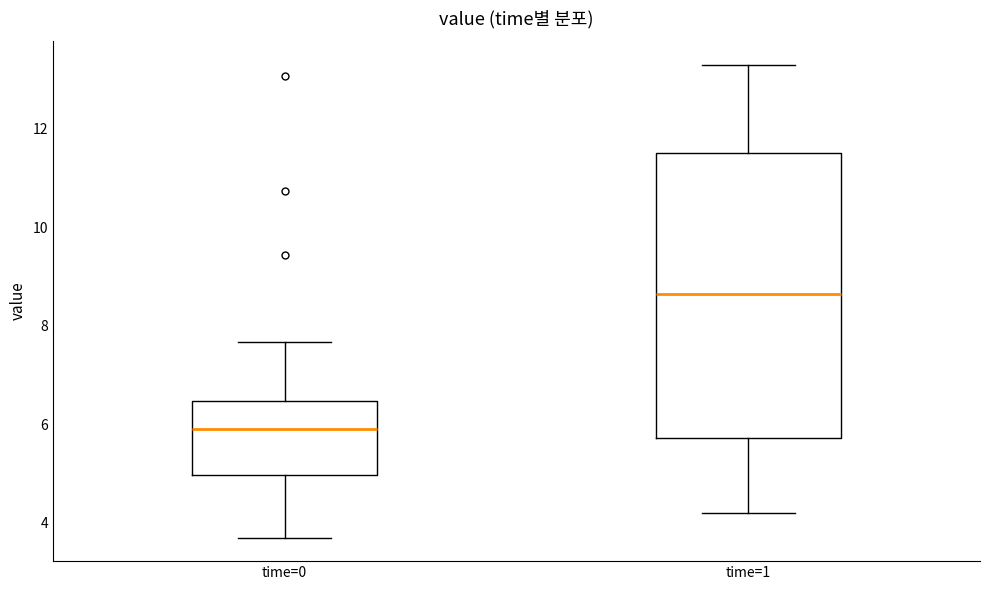

Which box's median line is the lowest?

time=0